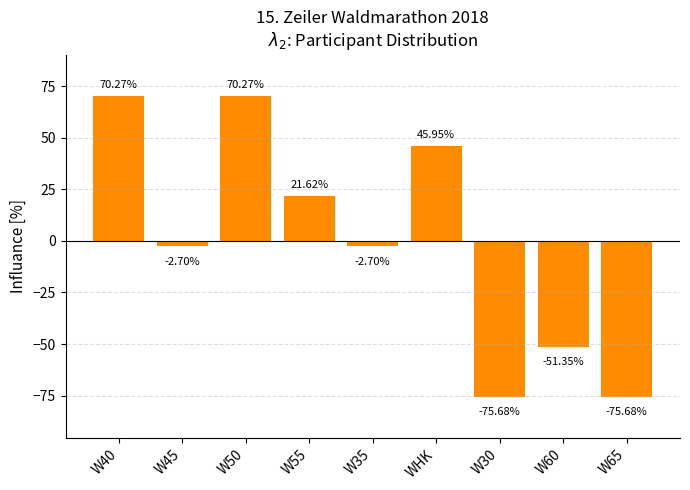

How many values are above zero?

4